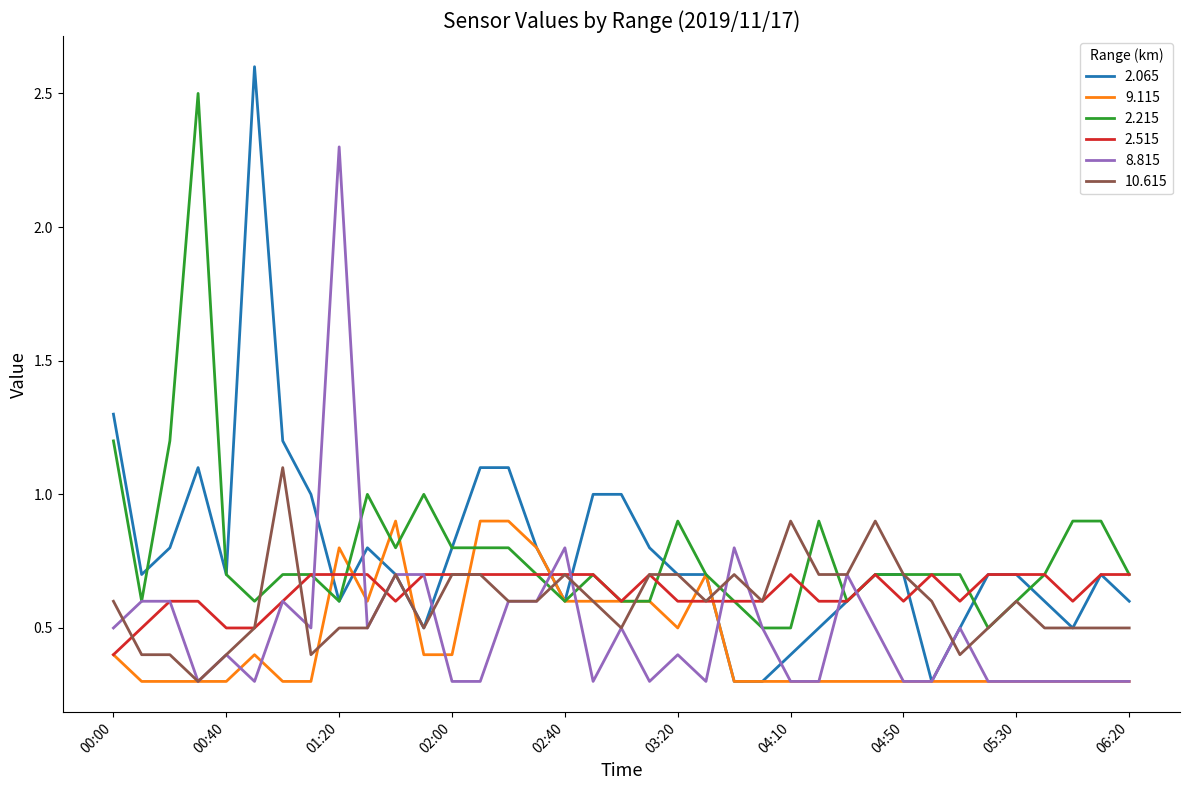

Which series has the largest range (max minus min)?

2.065